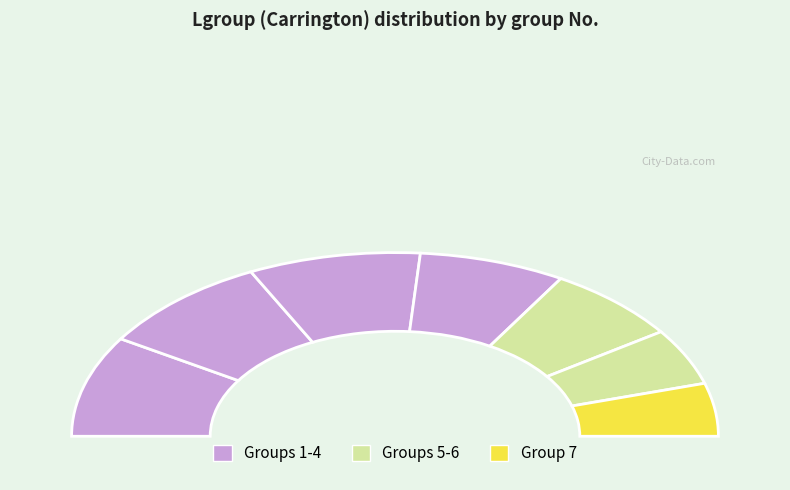

Is 6 the majority of the pie?

No